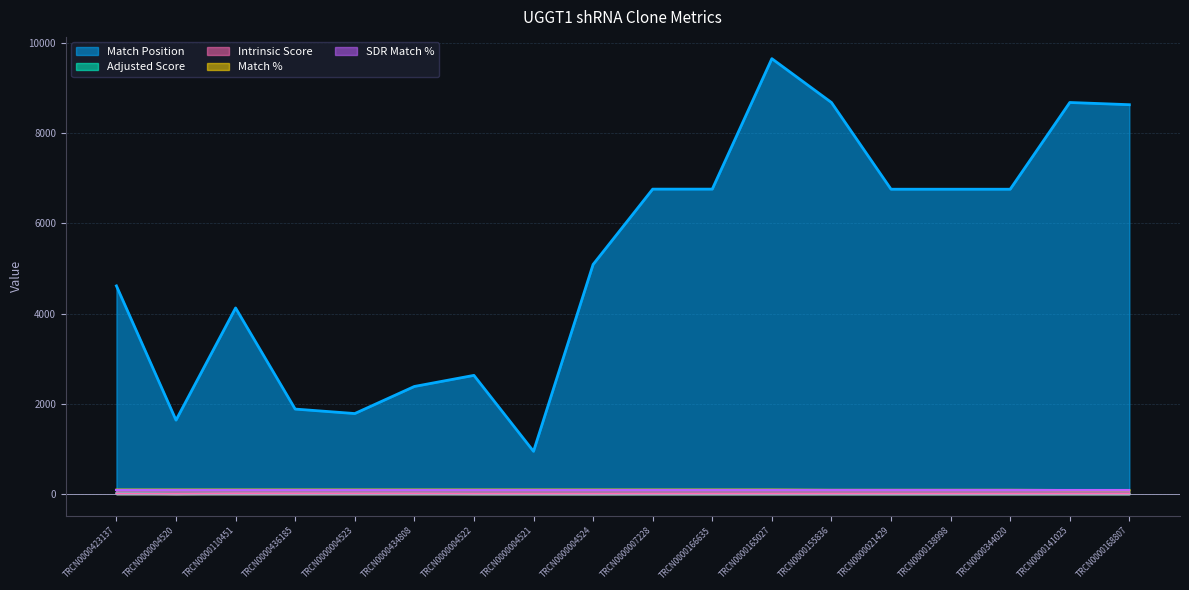

What is the maximum value for Match Position?

9650.0